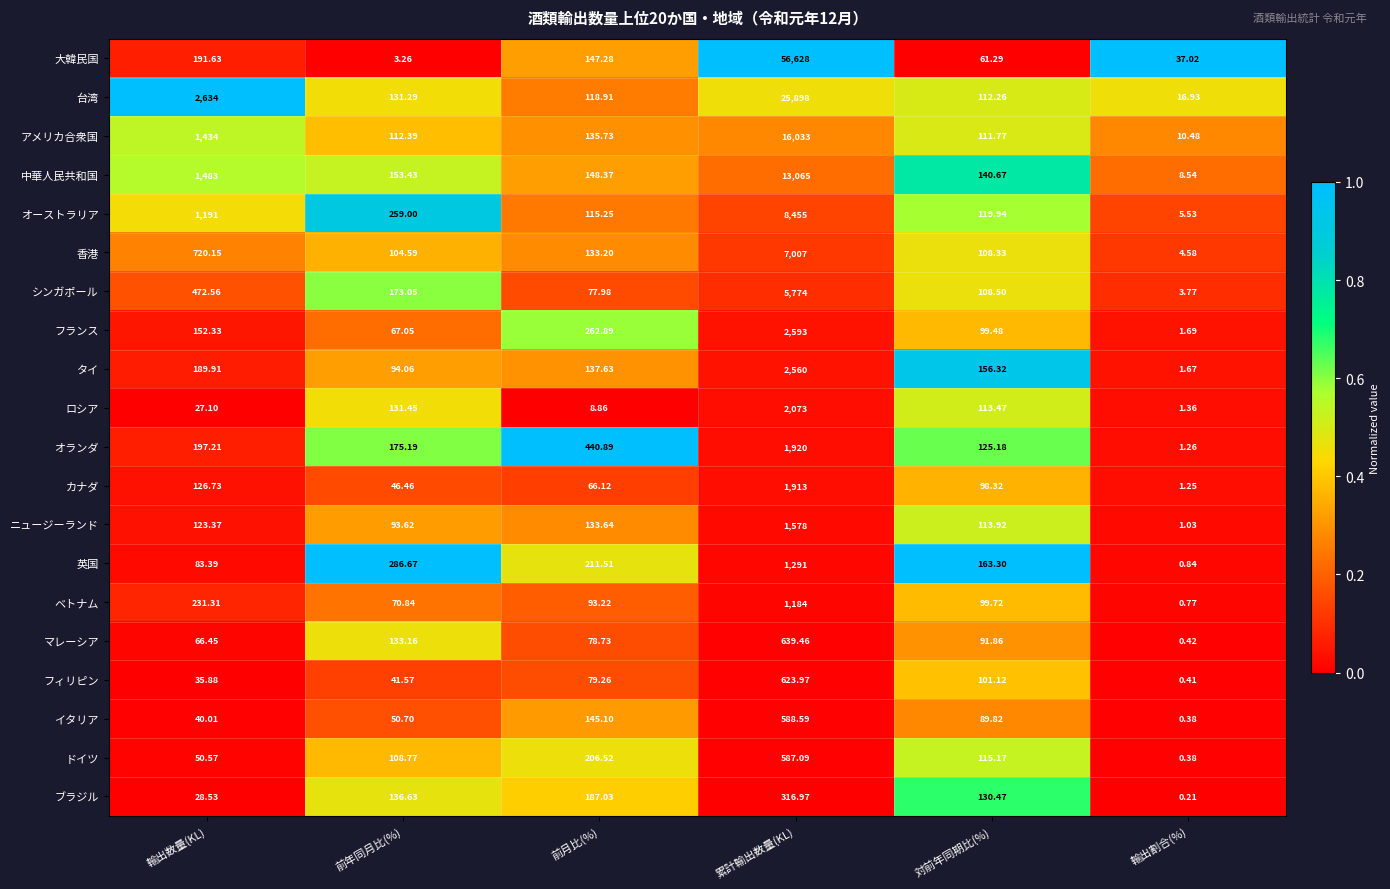

At 前年同月比(%), list the series in order from largest to smallest.

英国, オーストラリア, オランダ, シンガポール, 中華人民共和国, ブラジル, マレーシア, ロシア, 台湾, アメリカ合衆国, ドイツ, 香港, タイ, ニュージーランド, ベトナム, フランス, イタリア, カナダ, フィリピン, 大韓民国